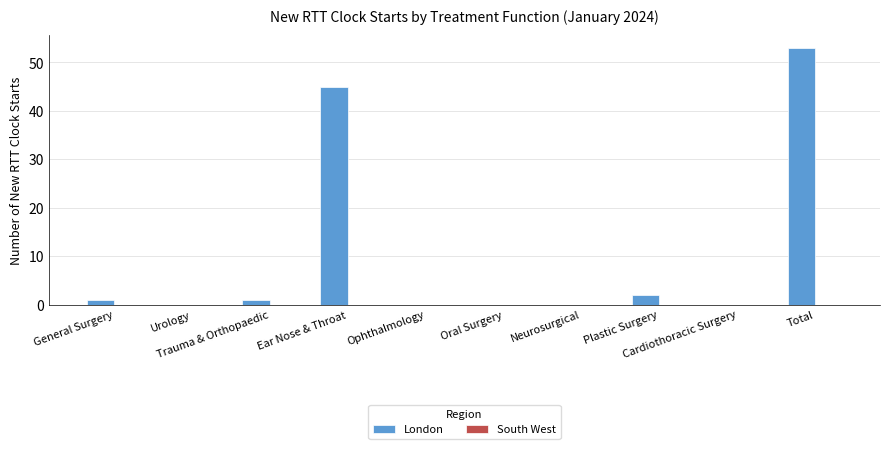

What is the maximum value shown in the chart?

53